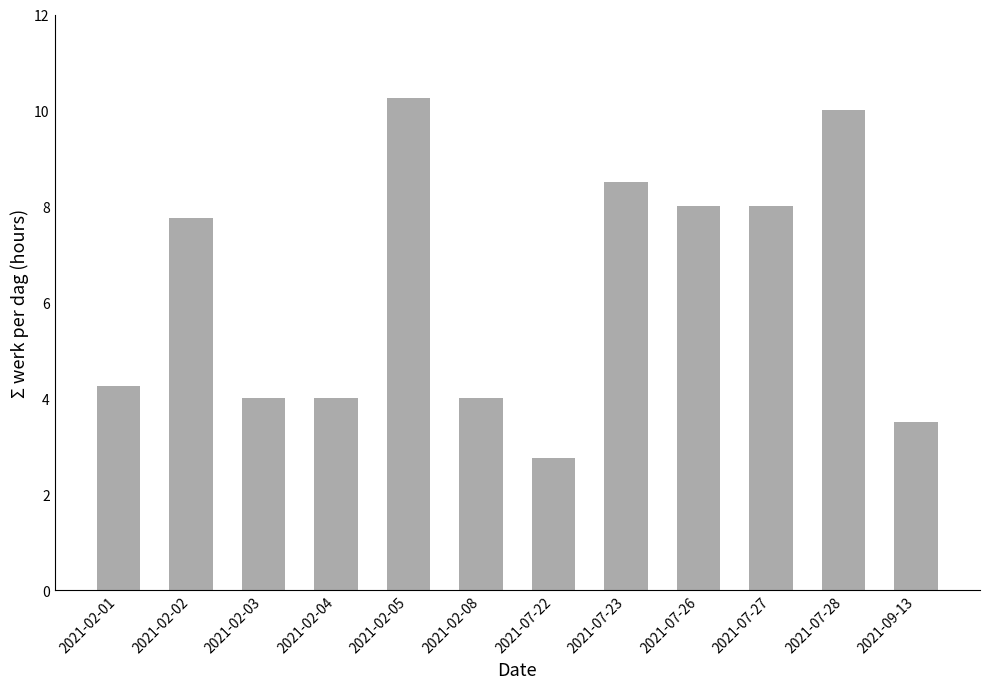

Is it true that the value at 2021-07-28 is 3.2?

False